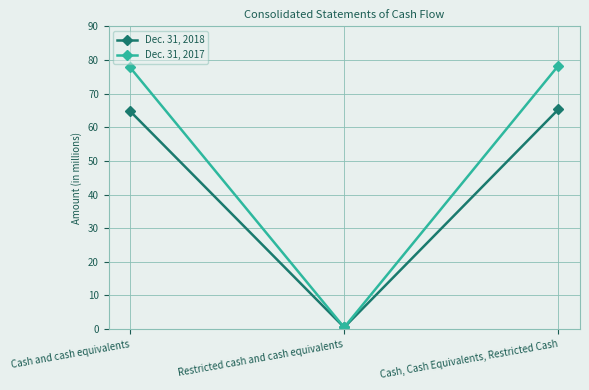

What is the average value of the Dec. 31, 2017 series?

52.2